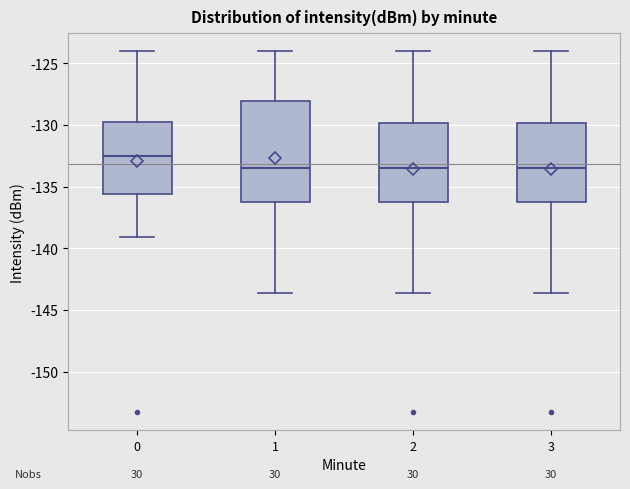

Reading left to right, transcribe this box plot: for each box, give where its median line is, the range the box spans, and where its two whiskers end, as read against the y-axis. The values are not printed on the chart, so give them approximately, as read against the axis.

0: median -132.5, box -135.5 to -130.0, whiskers -139.0 to -124.0
1: median -133.5, box -136.5 to -128.0, whiskers -143.5 to -124.0
2: median -133.5, box -136.5 to -130.0, whiskers -143.5 to -124.0
3: median -133.5, box -136.5 to -130.0, whiskers -143.5 to -124.0